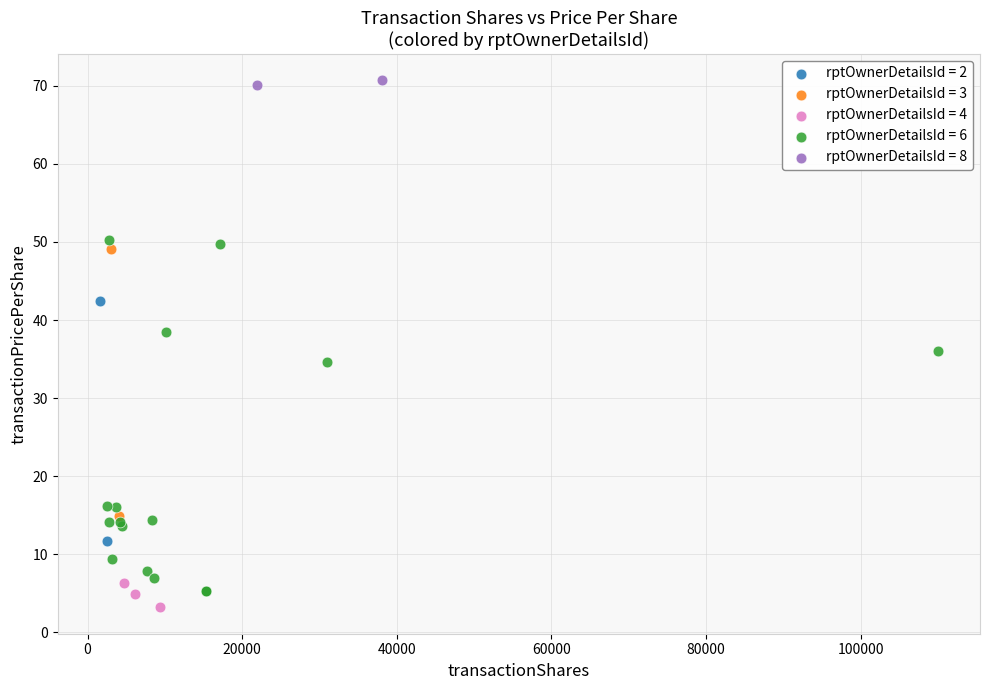

What are all the series names shown in the legend?

rptOwnerDetailsId = 2, rptOwnerDetailsId = 3, rptOwnerDetailsId = 4, rptOwnerDetailsId = 6, rptOwnerDetailsId = 8